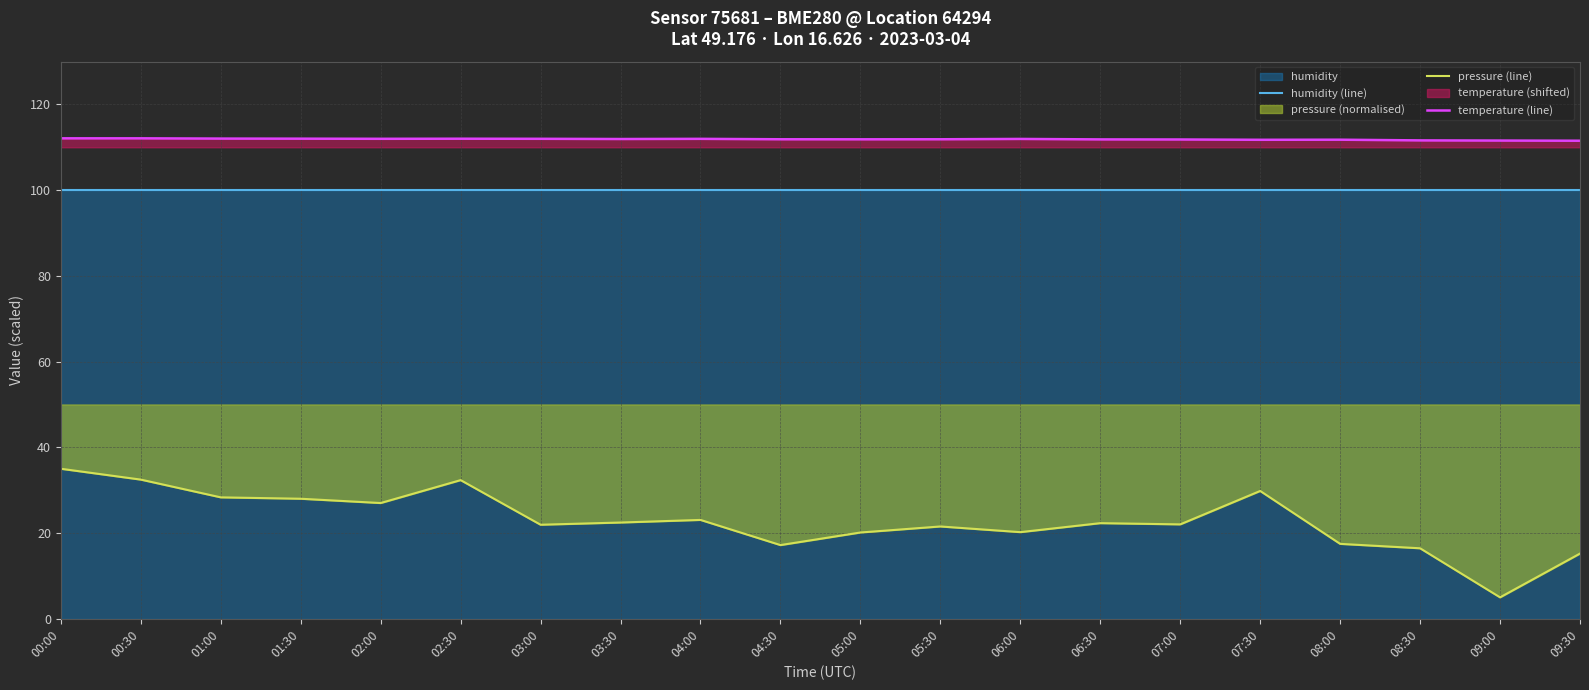

The value of pressure (line) at 06:30 is 22.3. True or false?

True